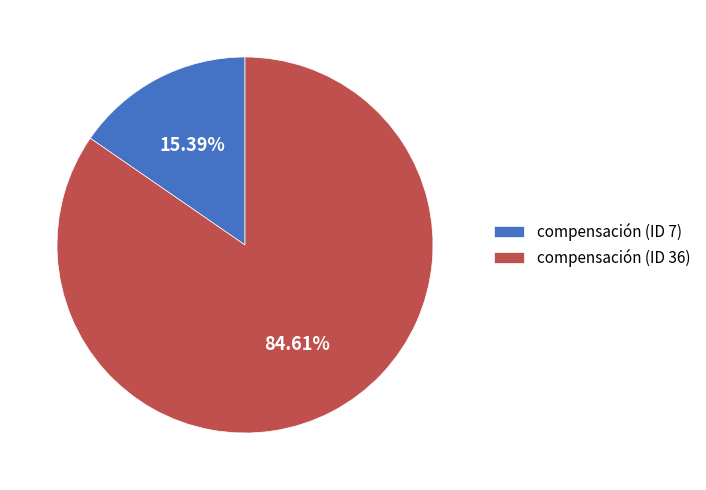

How many slices are in this pie chart?

2